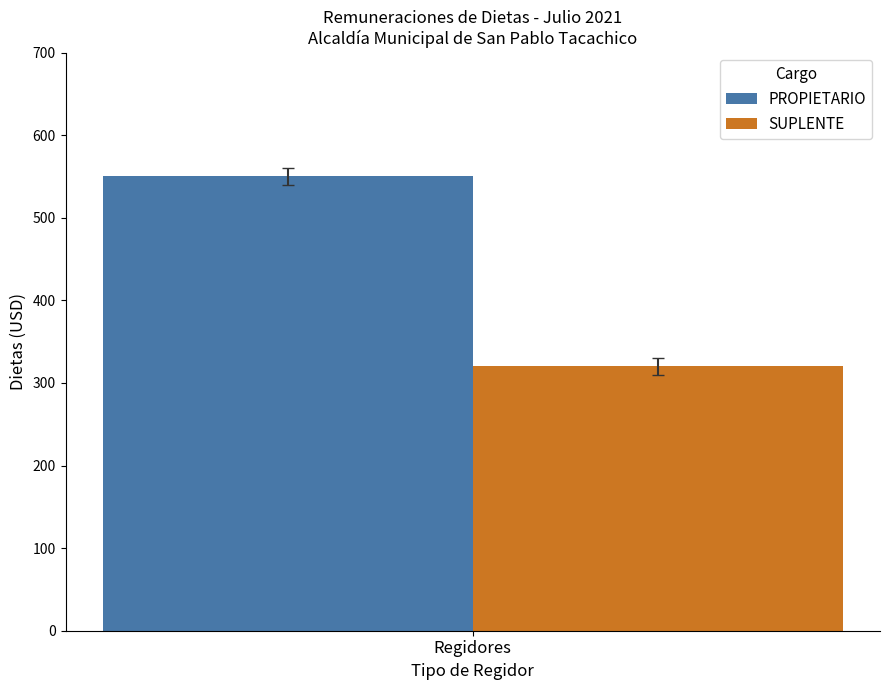

Rank the series at Regidores from lowest to highest value.

SUPLENTE, PROPIETARIO